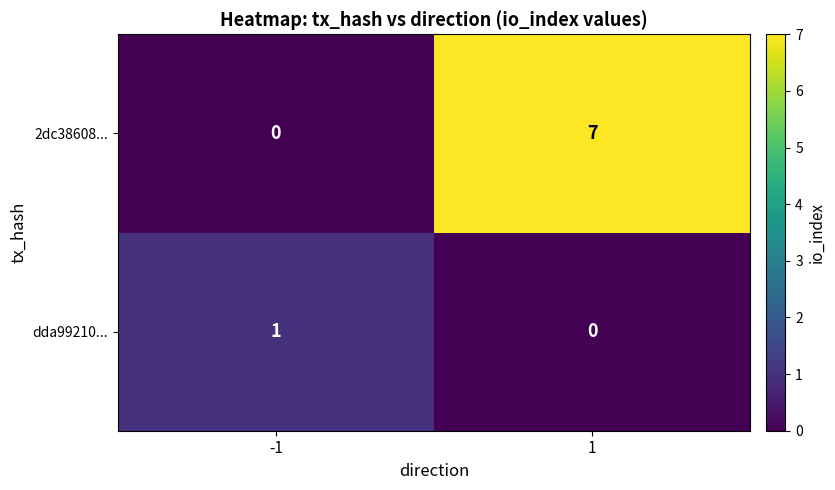

Count the number of data series in this chart.

2